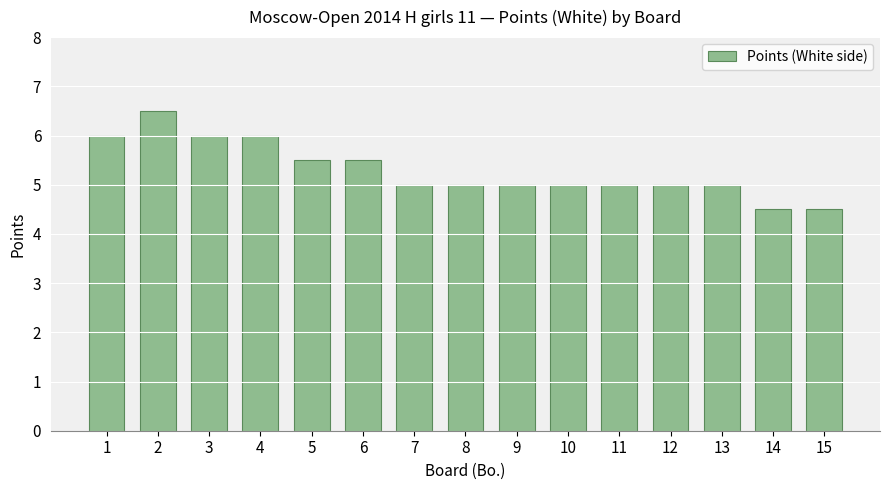

How many series are shown in this chart?

1